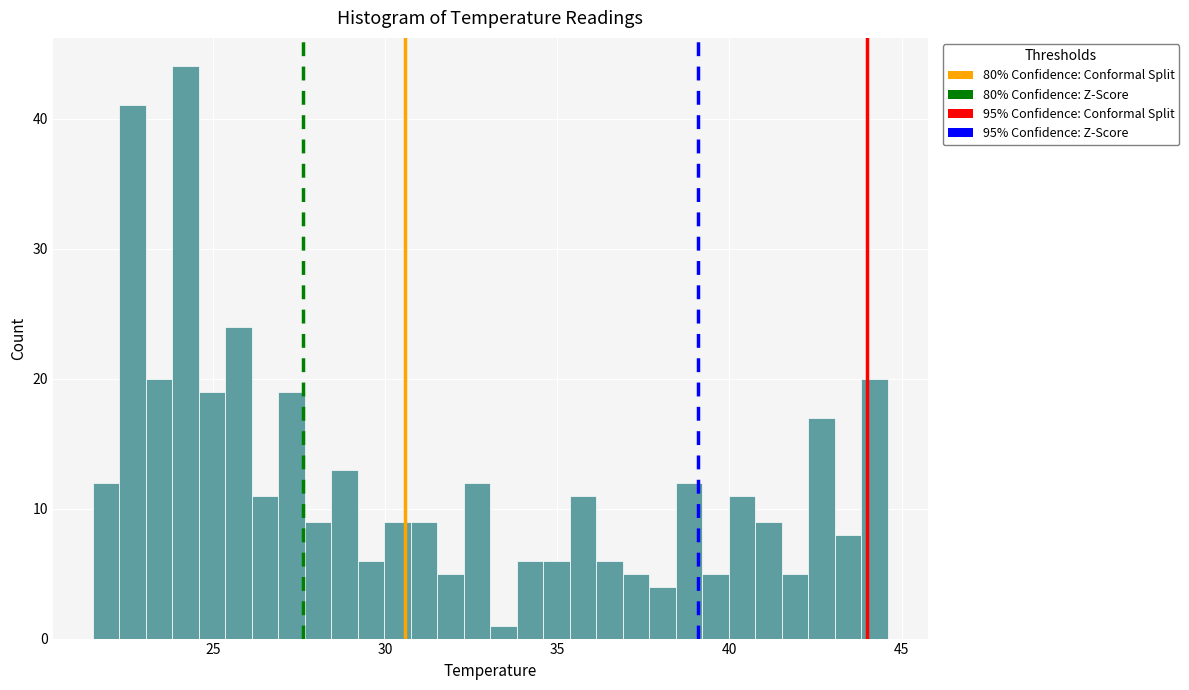

Around what value on the x-axis is the tallest bar? Give the approximate position of its centre, as read against the axis.

24.0